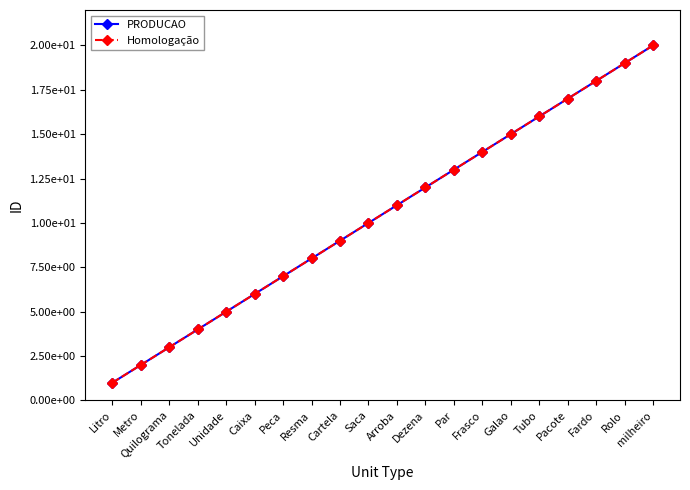

Rank the series at Resma from highest to lowest value.

PRODUCAO, Homologação